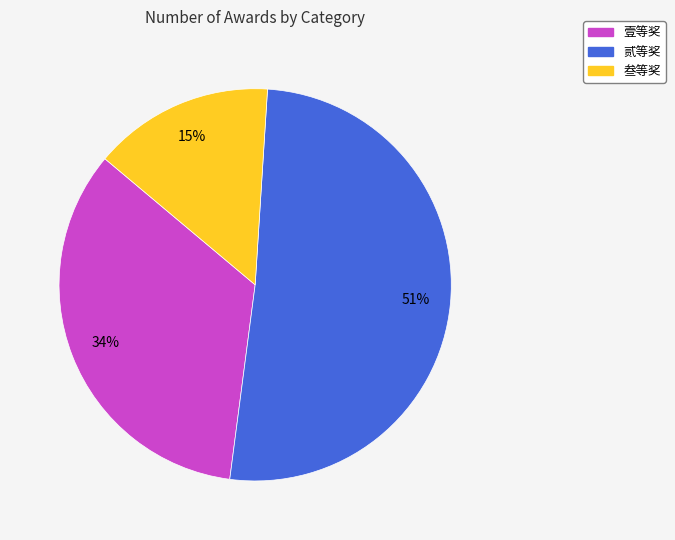

To the nearest percent, what percentage of the pie is 贰等奖?

51%